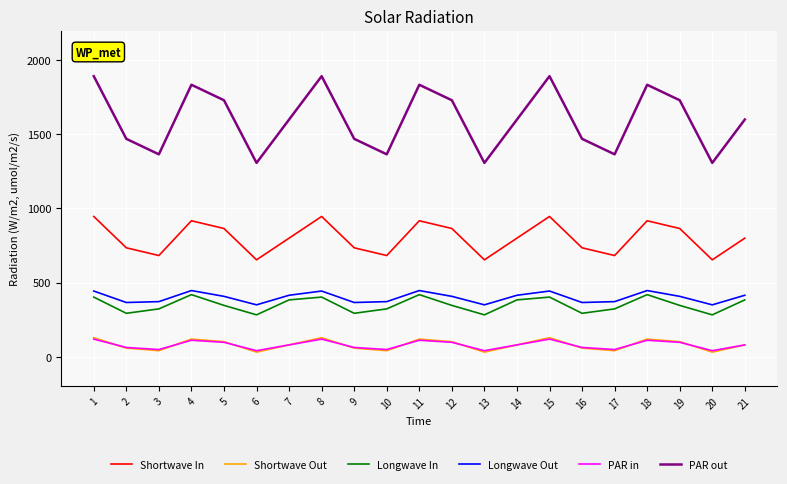

Which series changed the most between 18 and 20?

PAR out